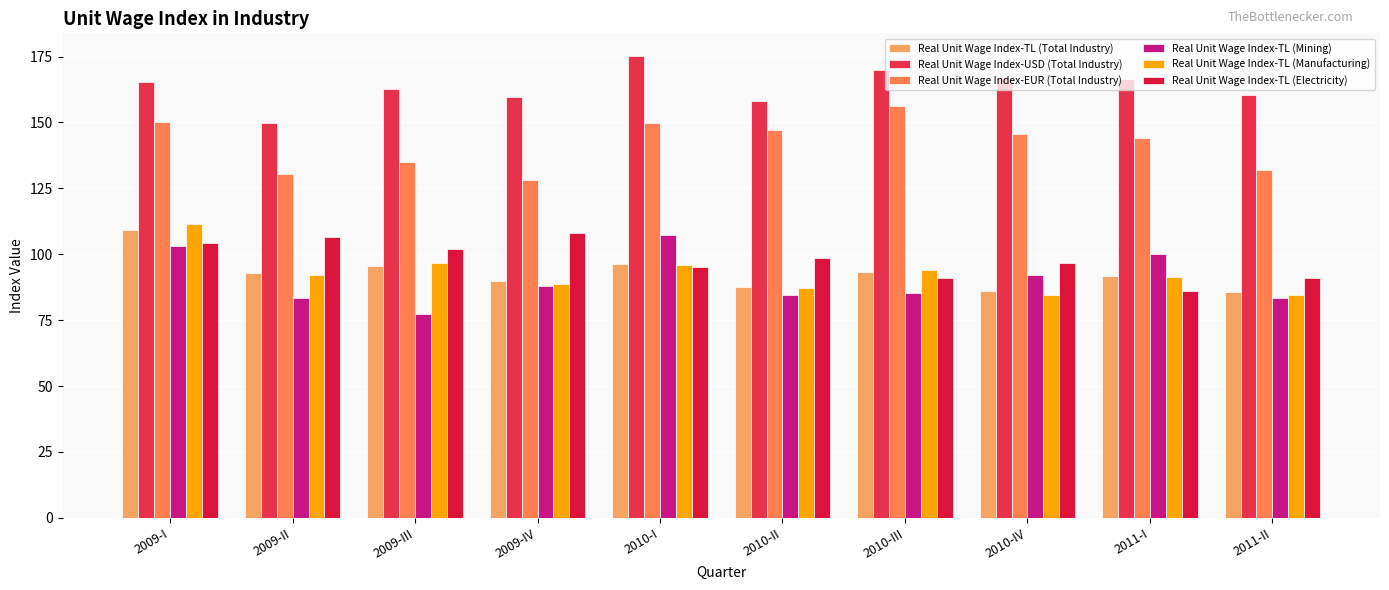

Which series has the widest spread of values?

Real Unit Wage Index-TL (Mining)